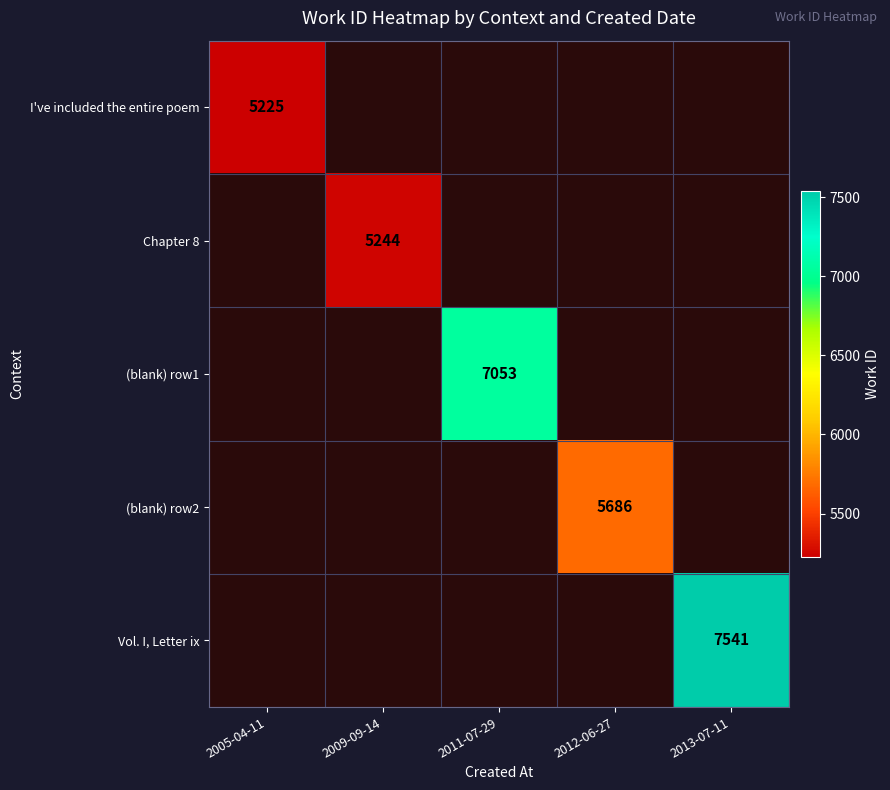

The value of (blank) row1 at 2011-07-29 is 7053. True or false?

True